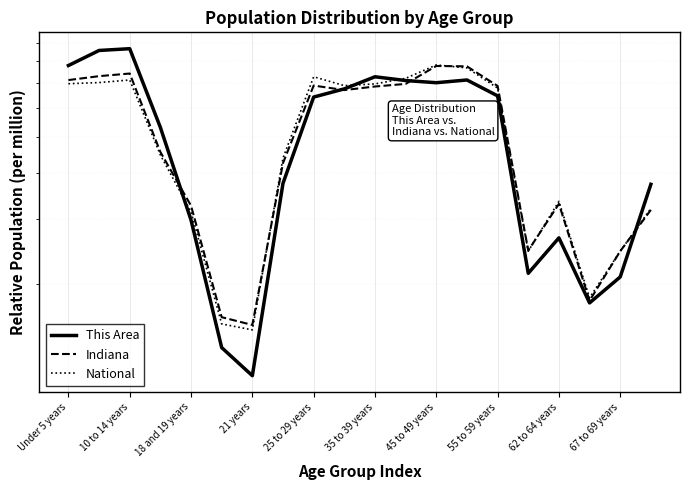

True or false: This Area has a value of 119930.6 at 11.

False